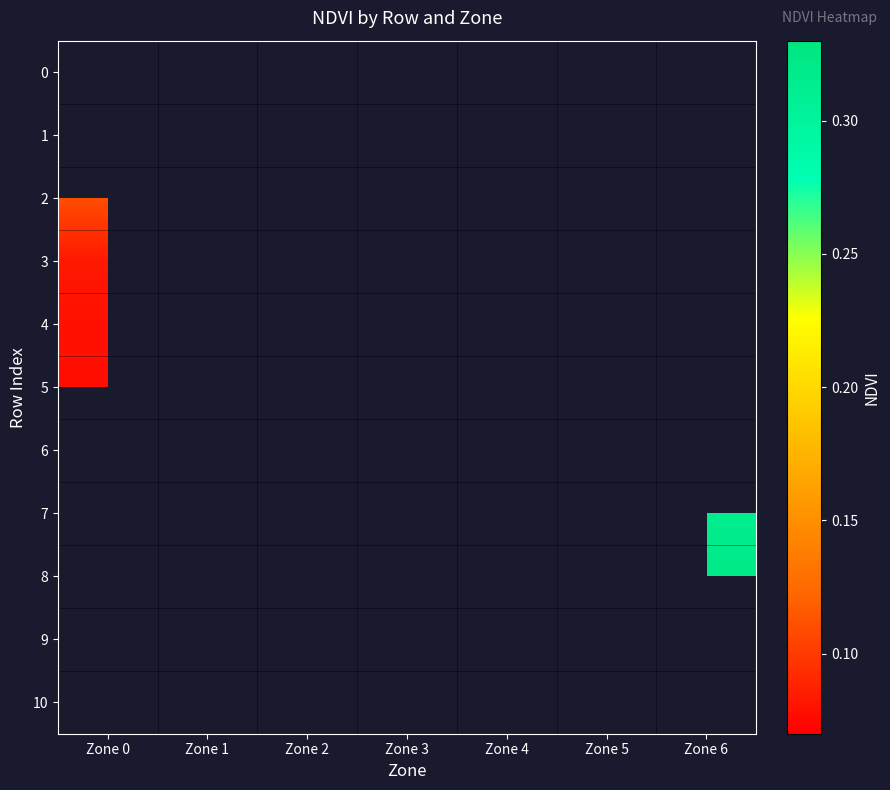

At which label does 10 first exceed 0?

Zone 3